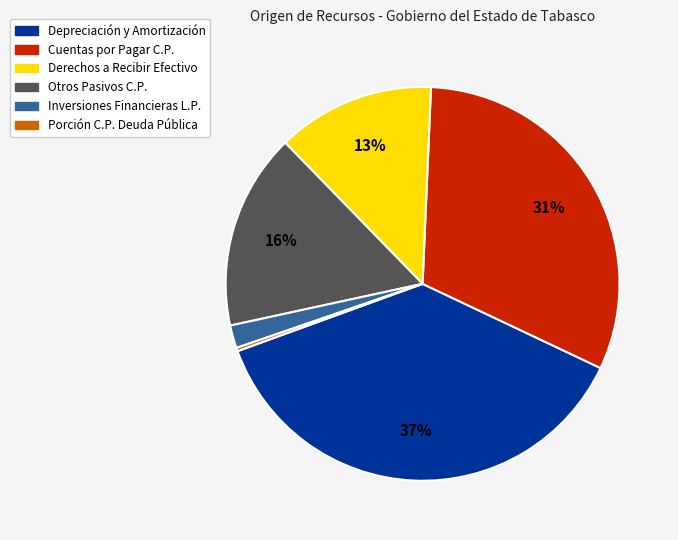

Does any single category account for the majority?

No